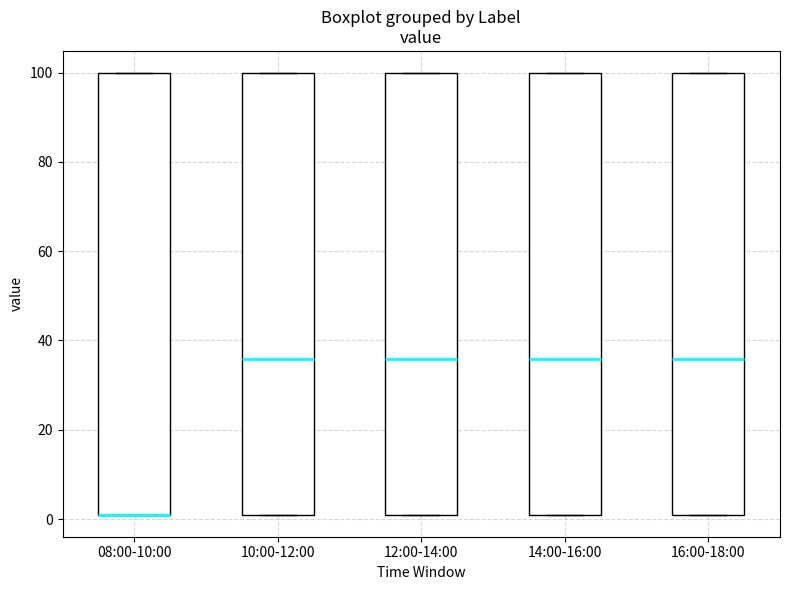

Reading left to right, transcribe this box plot: for each box, give where its median line is, the range the box spans, and where its two whiskers end, as read against the y-axis. The values are not printed on the chart, so give them approximately, as read against the axis.

08:00-10:00: median 2 (drawn on the box's lower edge), box 2 to 100, whiskers 2 to 100
10:00-12:00: median 36, box 2 to 100, whiskers 2 to 100
12:00-14:00: median 36, box 2 to 100, whiskers 2 to 100
14:00-16:00: median 36, box 2 to 100, whiskers 2 to 100
16:00-18:00: median 36, box 2 to 100, whiskers 2 to 100